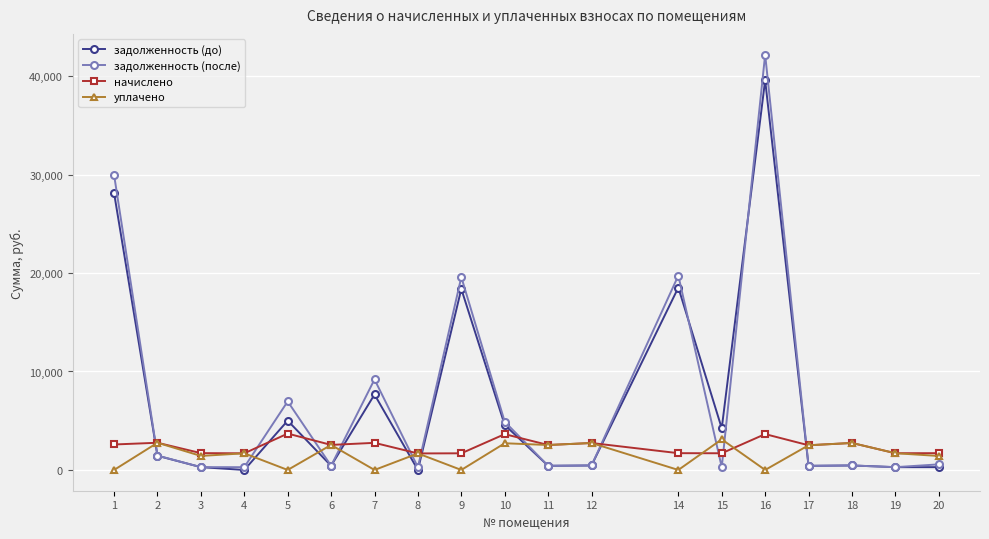

How many times do задолженность (после) and уплачено cross each other?

11